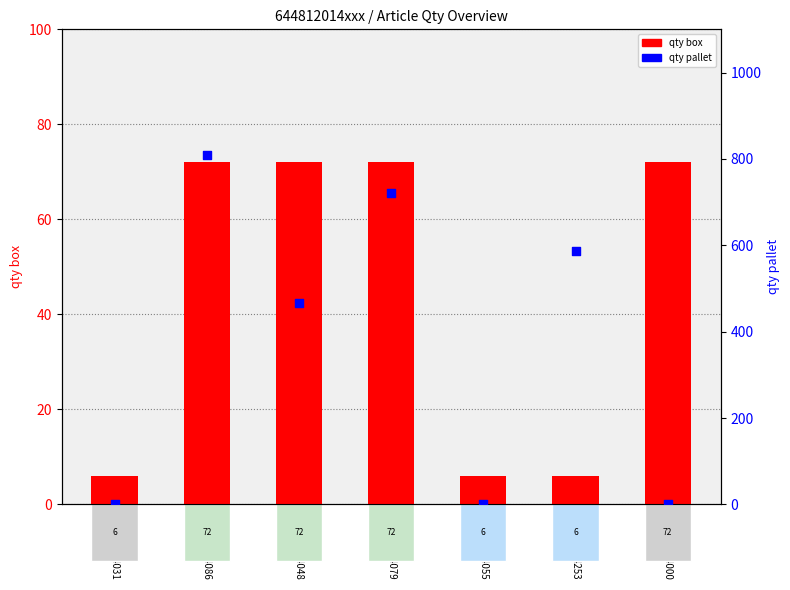

Which series contains the highest Y value?

qty pallet